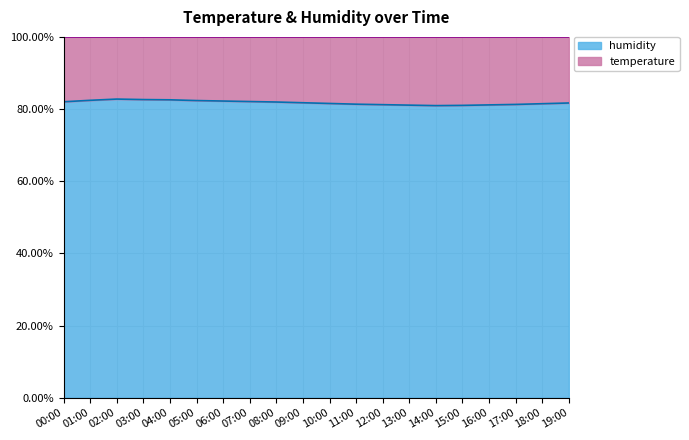

Reading left to right, transcribe all the data shown in this chart.

82.0	82.4	82.8	82.6	82.6	82.4	82.2	82.1	82.0	81.8	81.6	81.4	81.2	81.1	81.0	81.0	81.2	81.3	81.5	81.7